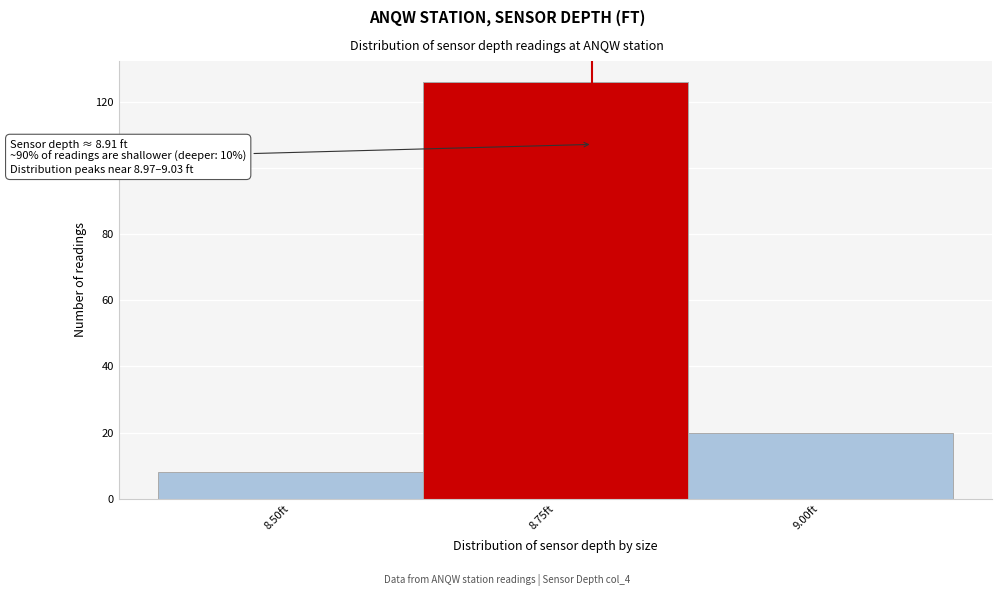

Reading left to right, extract all data points from this chart.

8.50ft=8	8.75ft=126	9.00ft=20